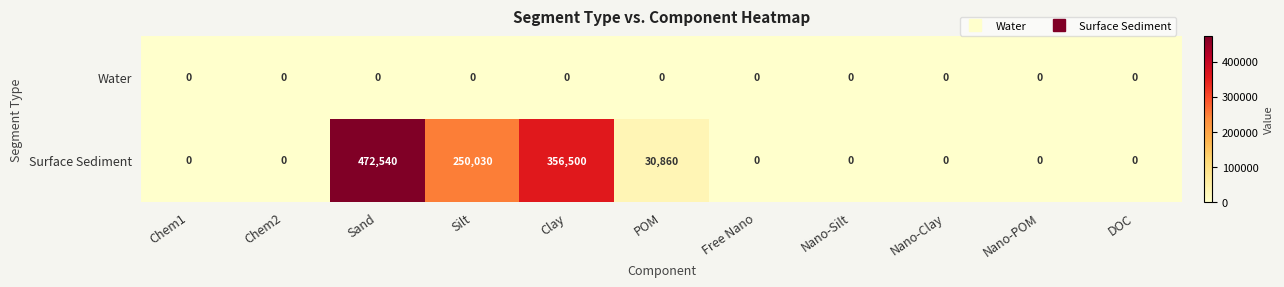

At which label does Surface Sediment reach its peak?

Sand